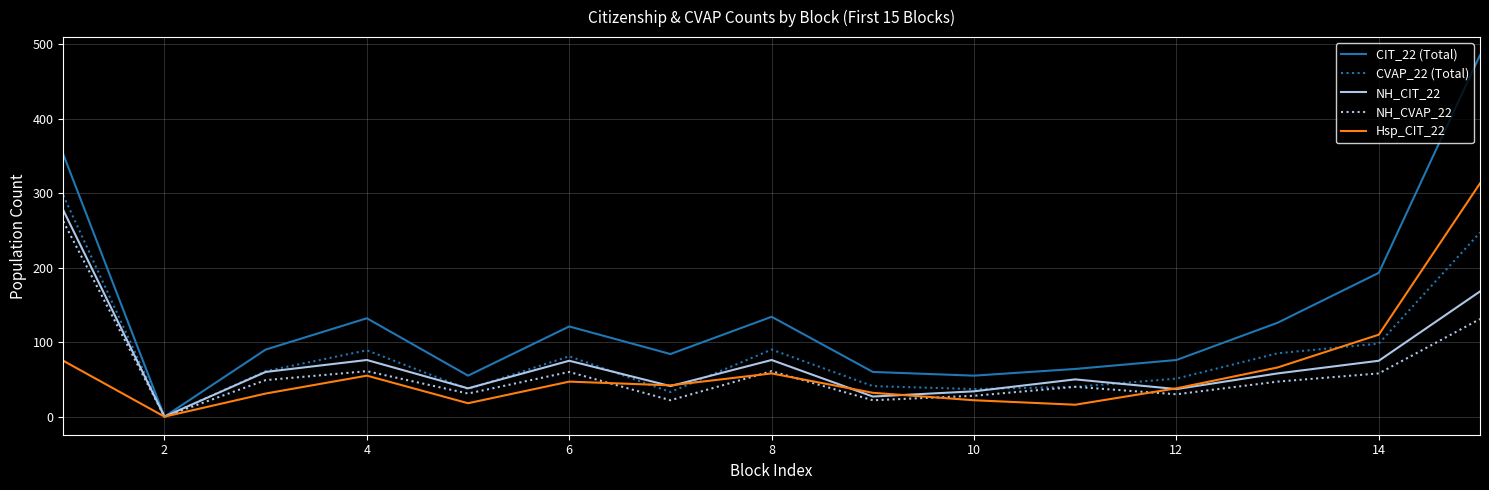

Which series has the widest spread of values?

CIT_22 (Total)